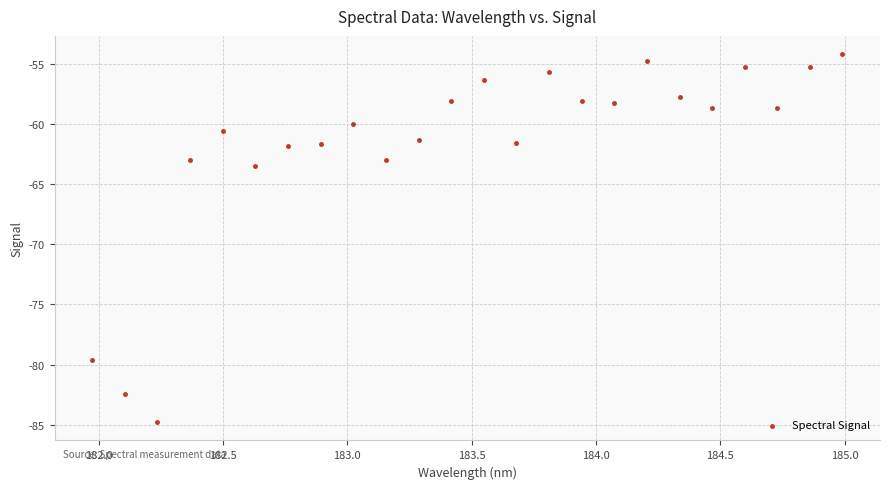

What Y value in the scatter plot is closest to -69?

-63.5